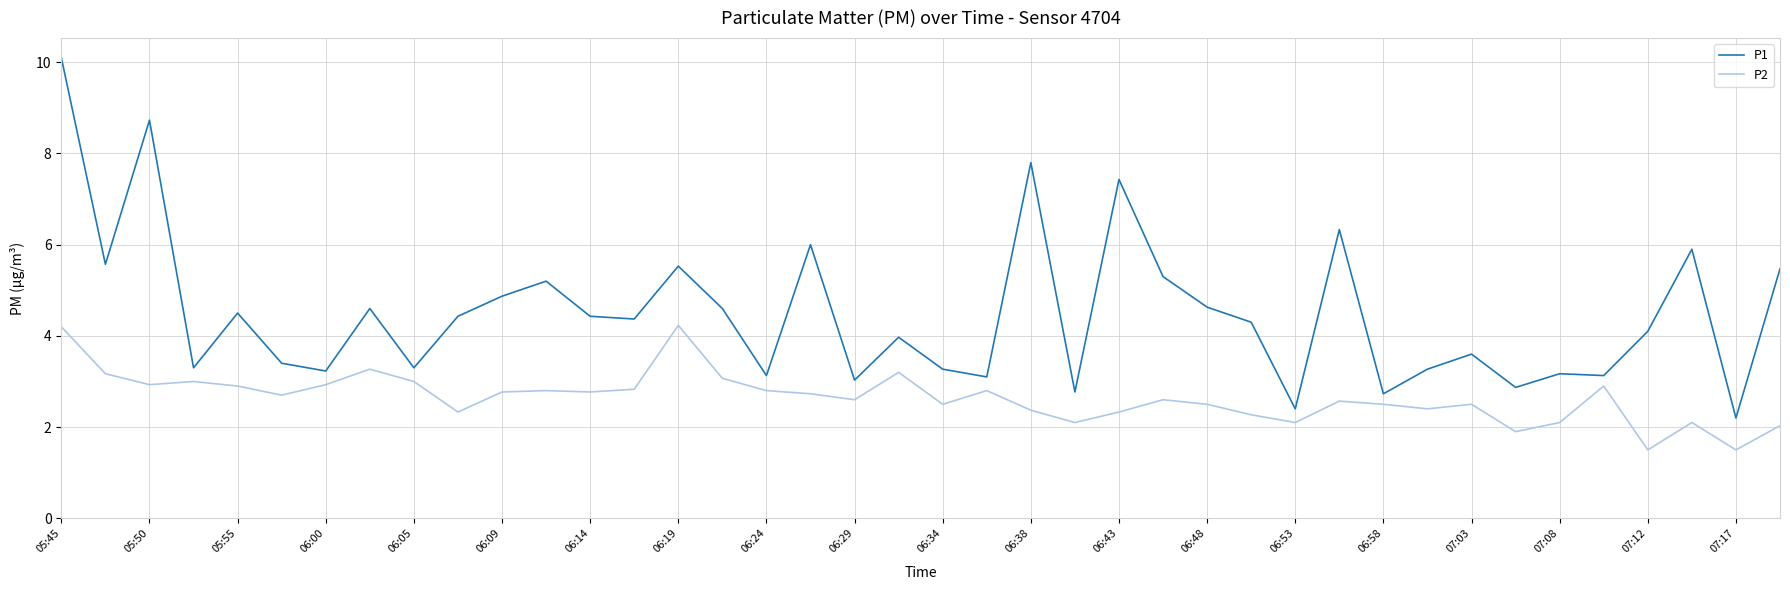

Rank the series by their average value, from lowest to highest.

P2, P1